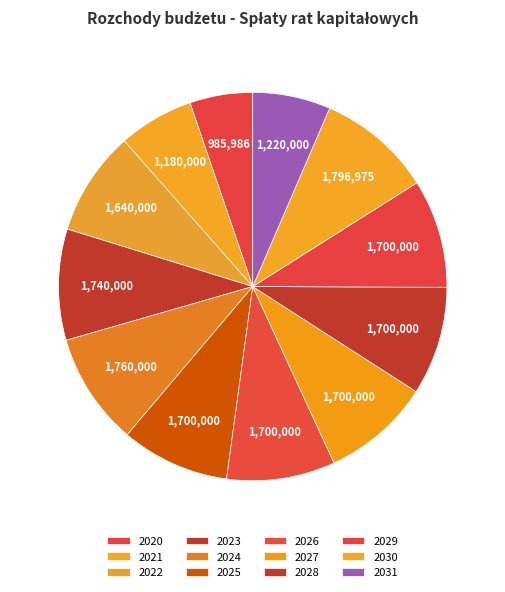

How many slices are in this pie chart?

12